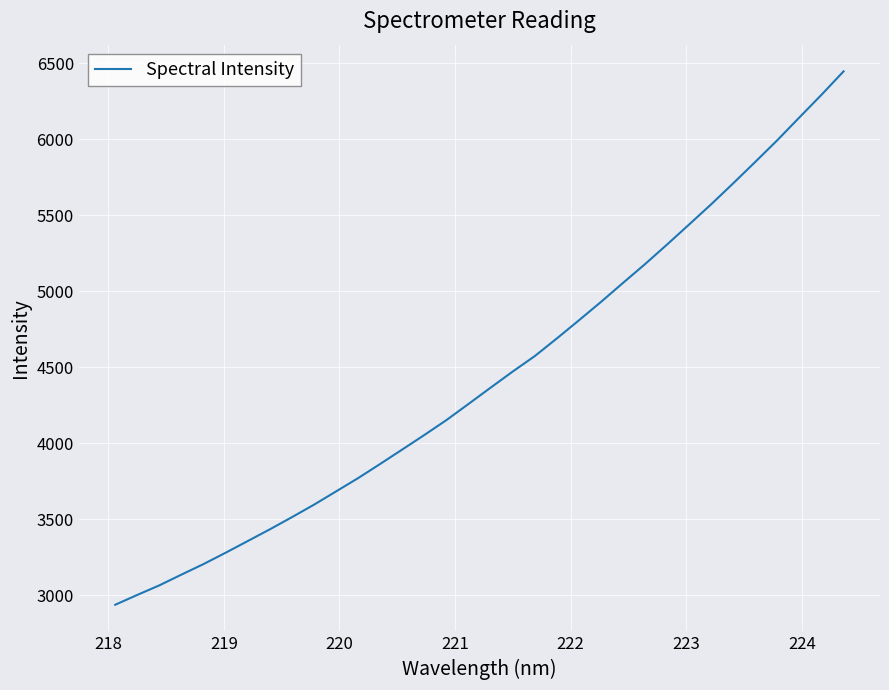

What is the minimum value shown in the chart?

2937.2